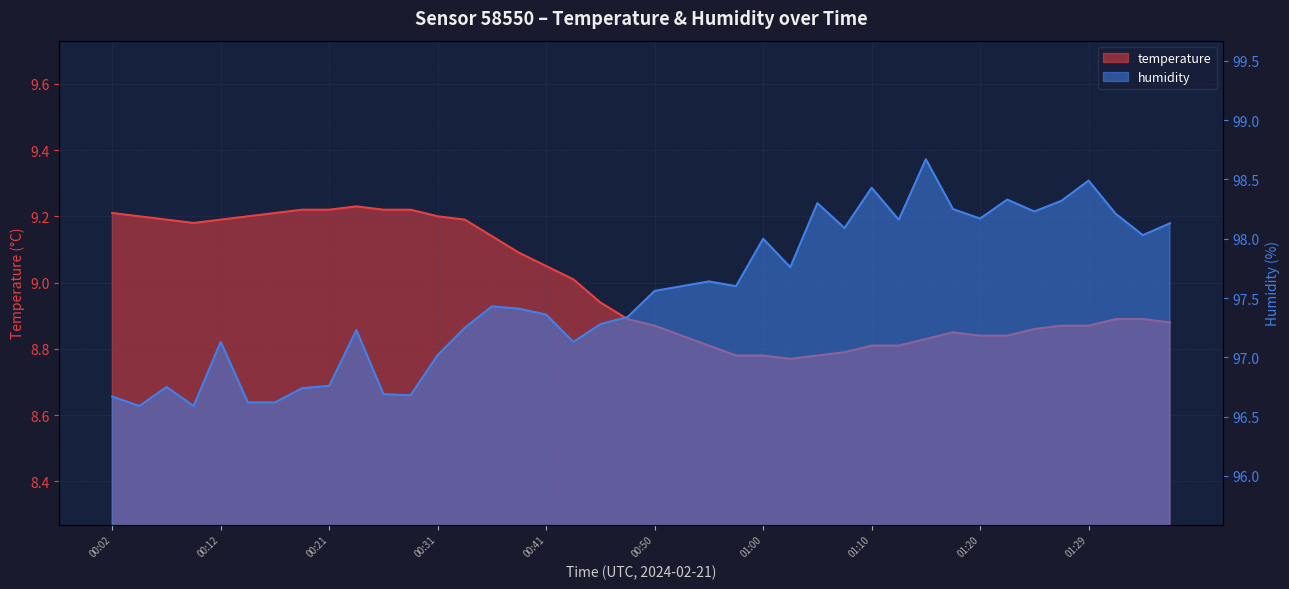

What is the total value across all series at 01:34?

106.9